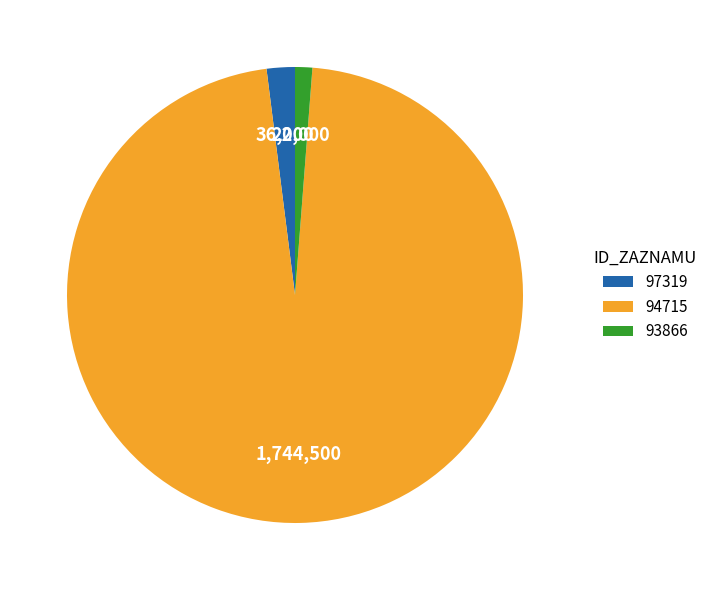

Rank the categories by value from lowest to highest.

93866, 97319, 94715